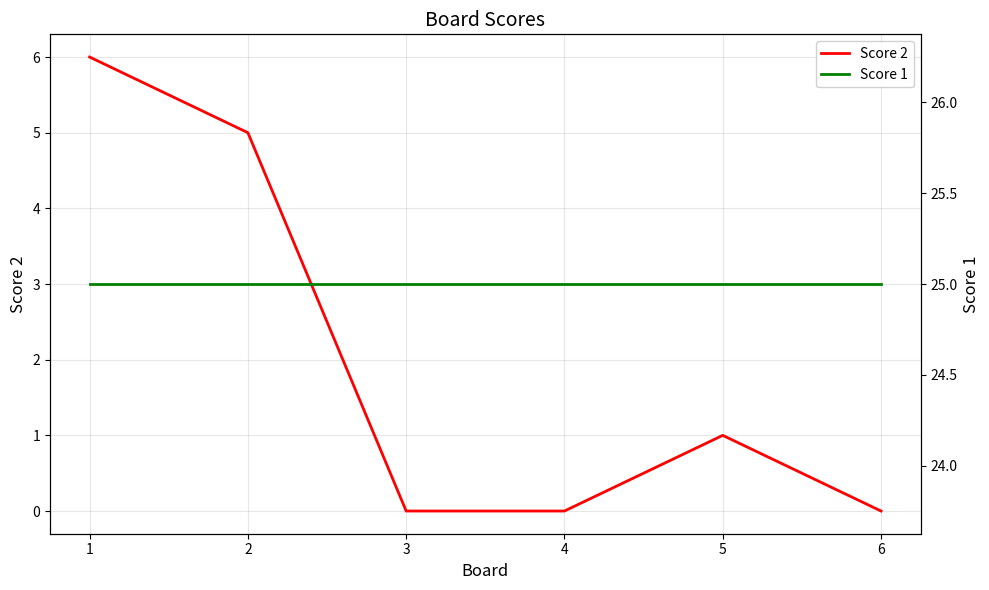

Does the chart have visible grid lines?

Yes